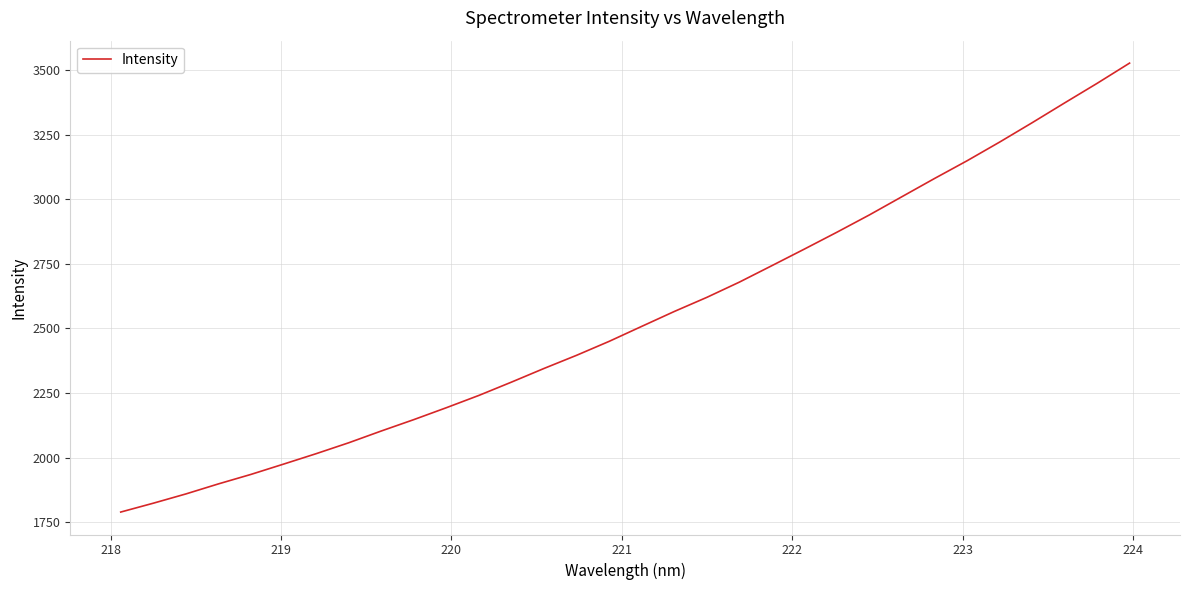

What is the maximum value shown in the chart?

3526.8